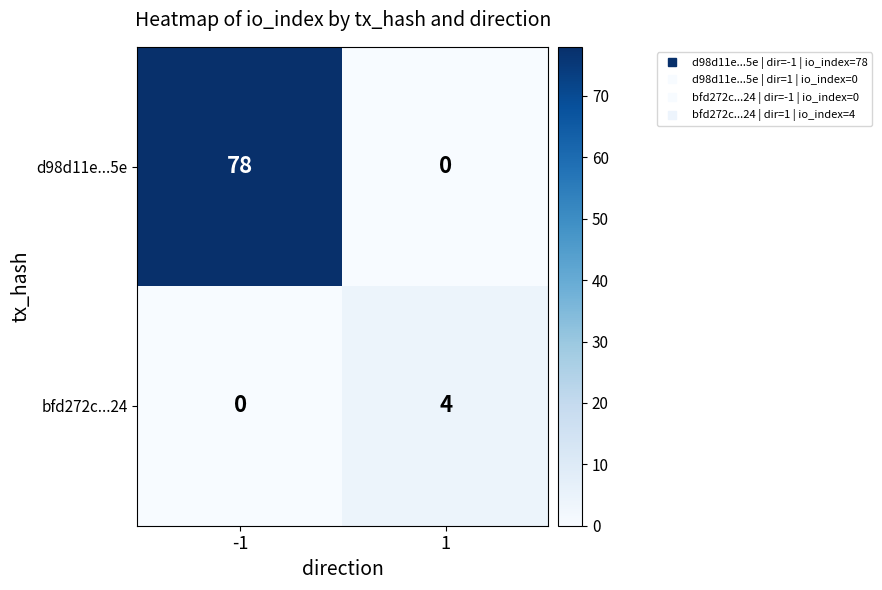

Reading left to right, what are all the values shown in this chart?

d98d11e...5e: -1=78	1=0
bfd272c...24: -1=0	1=4